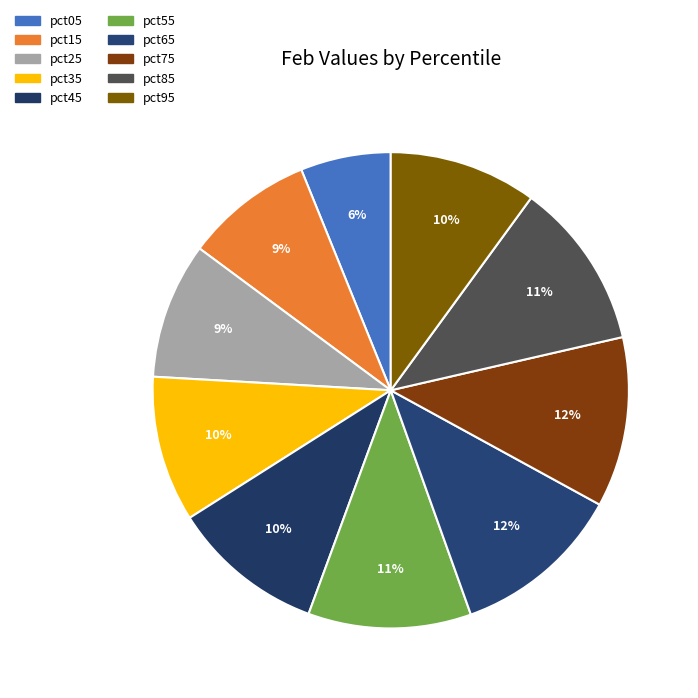

Which has a higher value, pct95 or pct25?

pct95